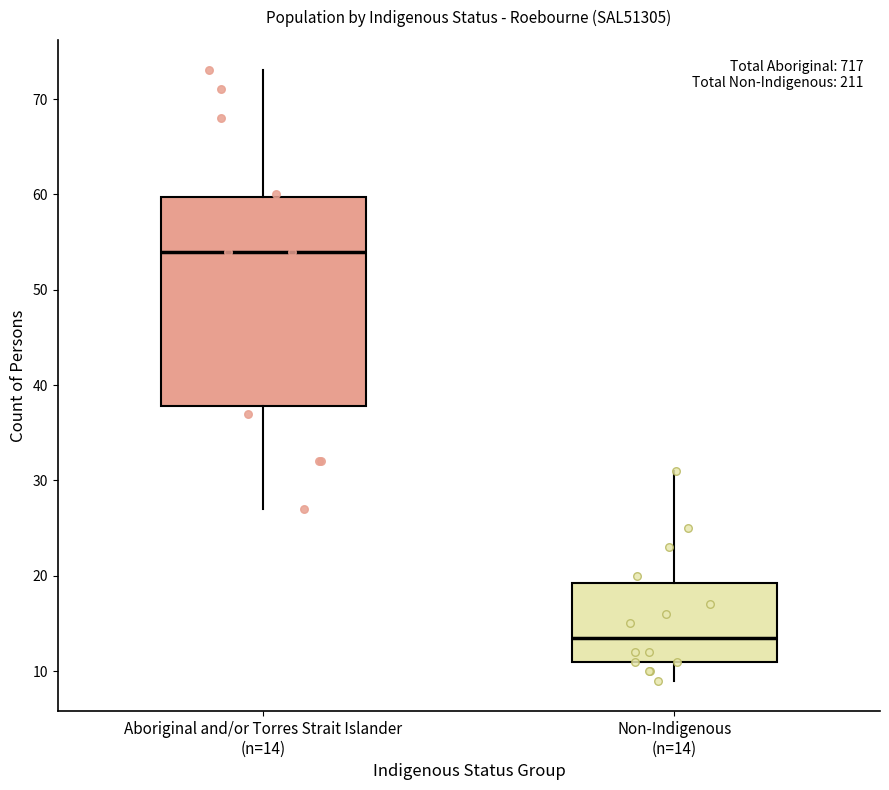

Which box has the lowest median line?

Non-Indigenous (n=14)